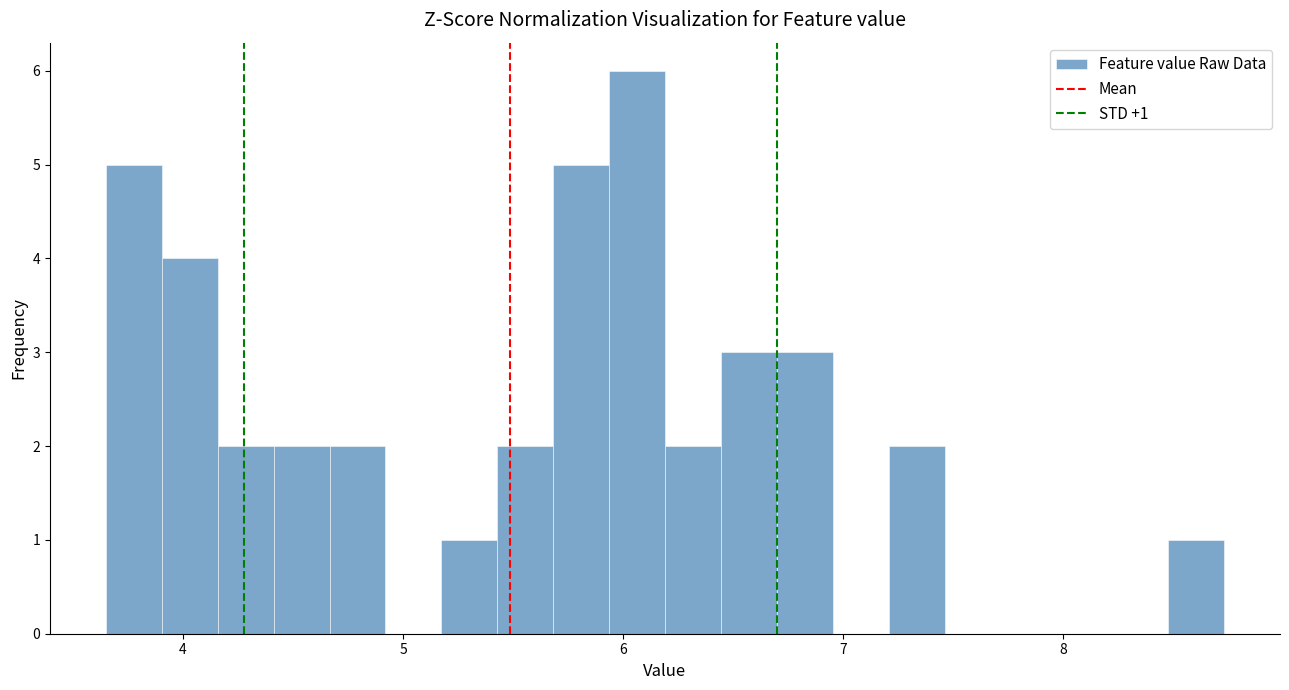

Read against the x-axis, roughly where is the centre of the tallest bar?

6.1